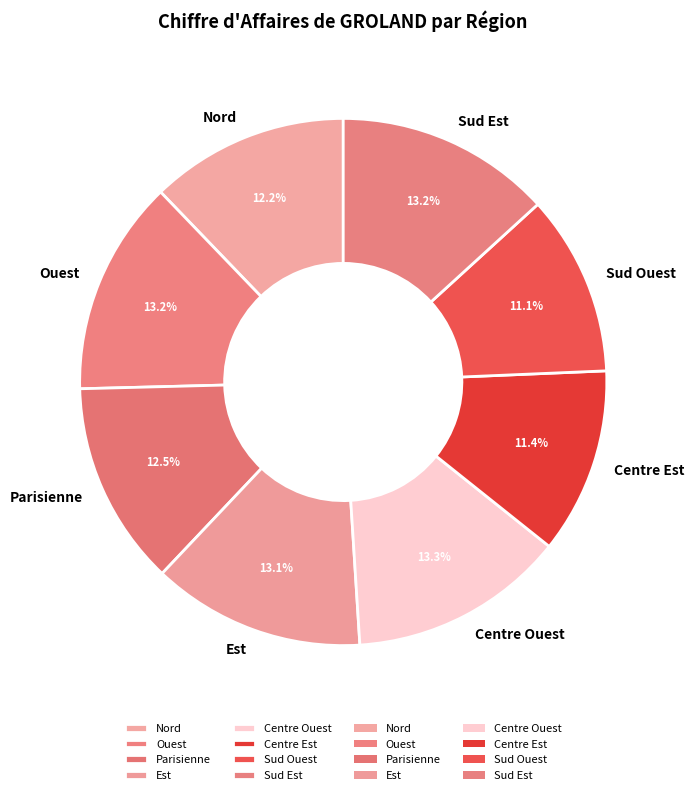

Does Sud Est represent more than half of the total?

No